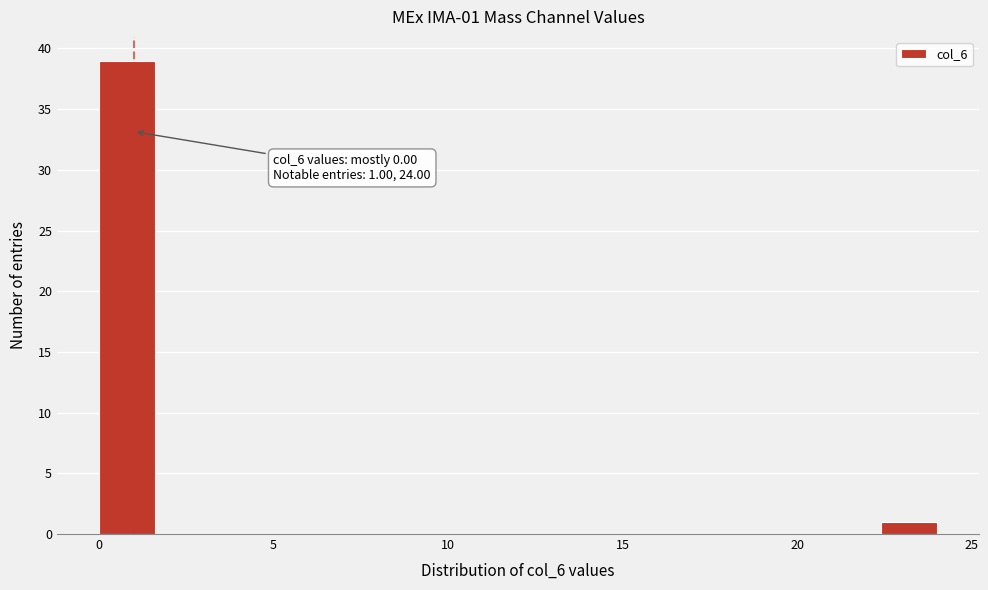

Around what value on the x-axis is the tallest bar? Give the approximate position of its centre, as read against the axis.

1.0